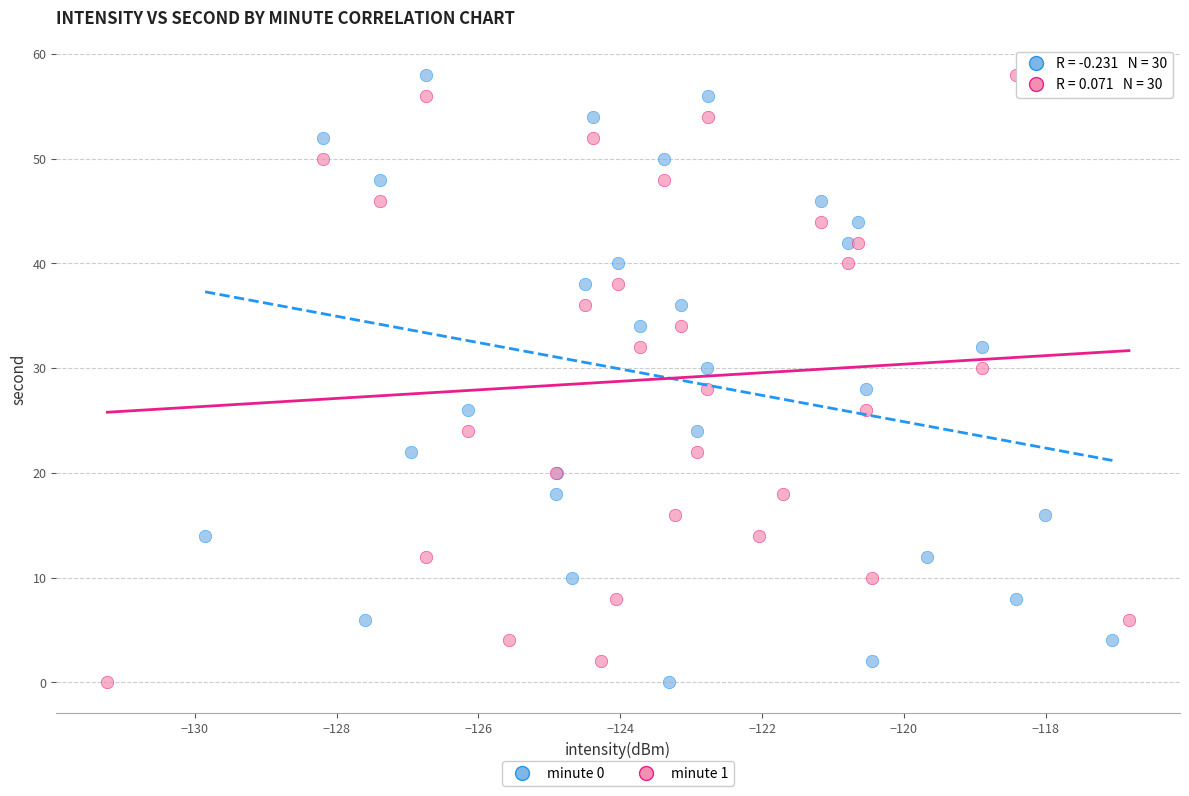

What are all the series names shown in the legend?

minute 0, minute 1